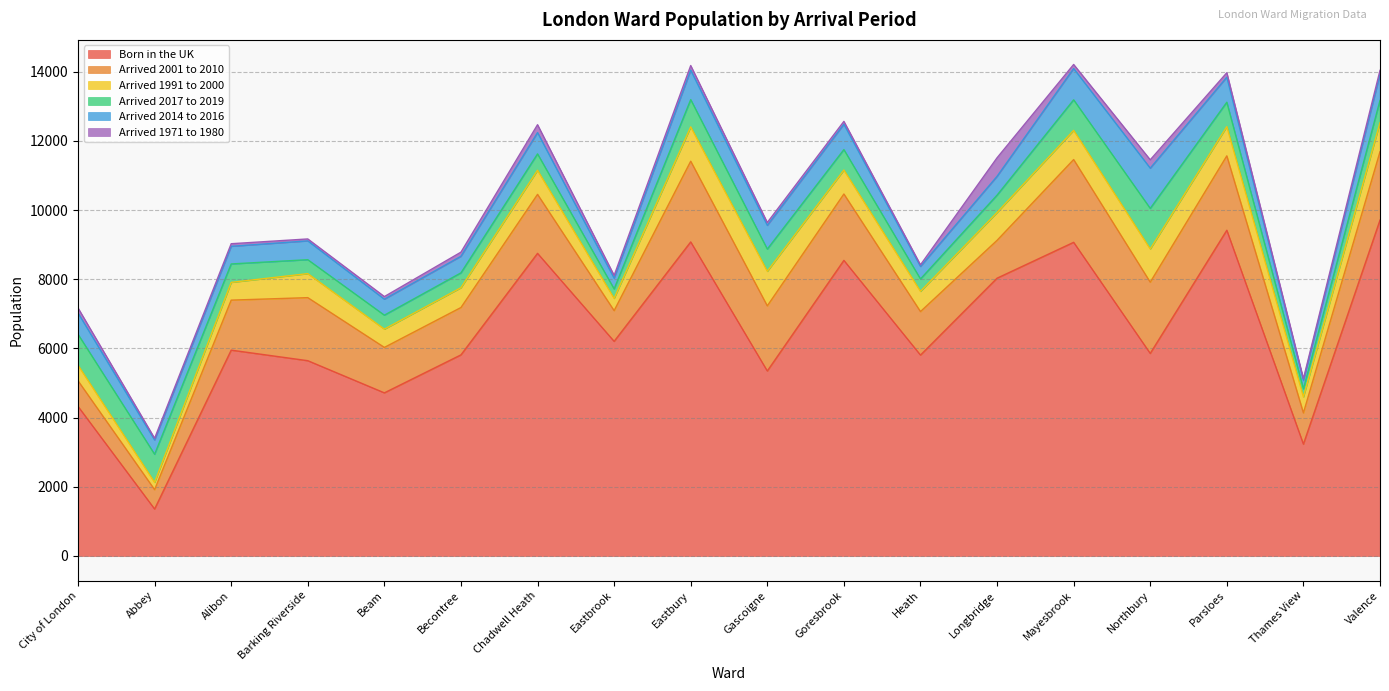

True or false: Arrived 1971 to 1980 and Arrived 2001 to 2010 cross at least once.

False